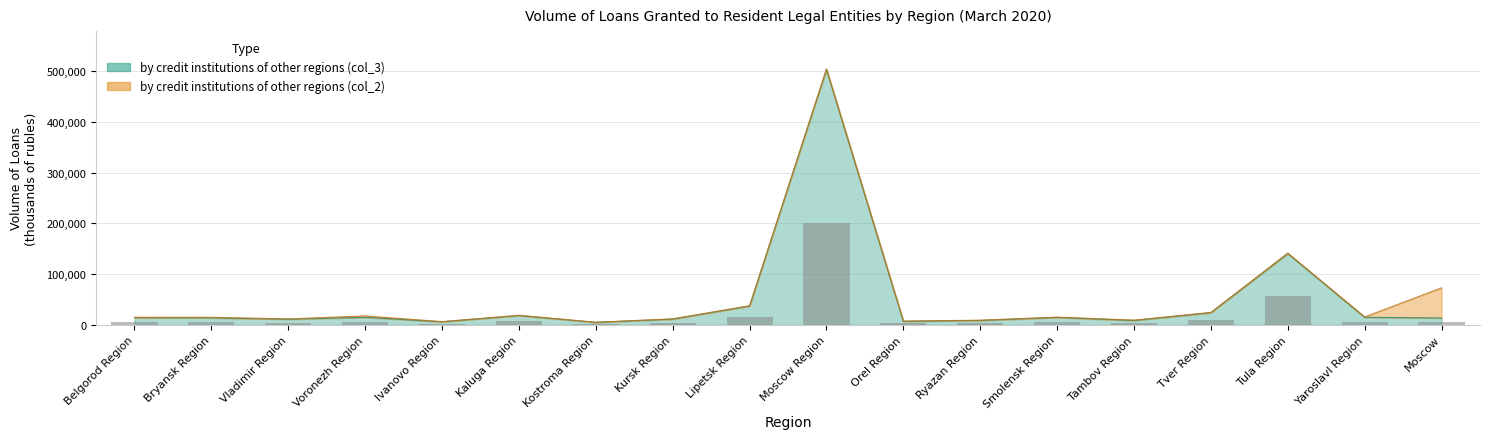

Where does the data first go above 14167?

Voronezh Region